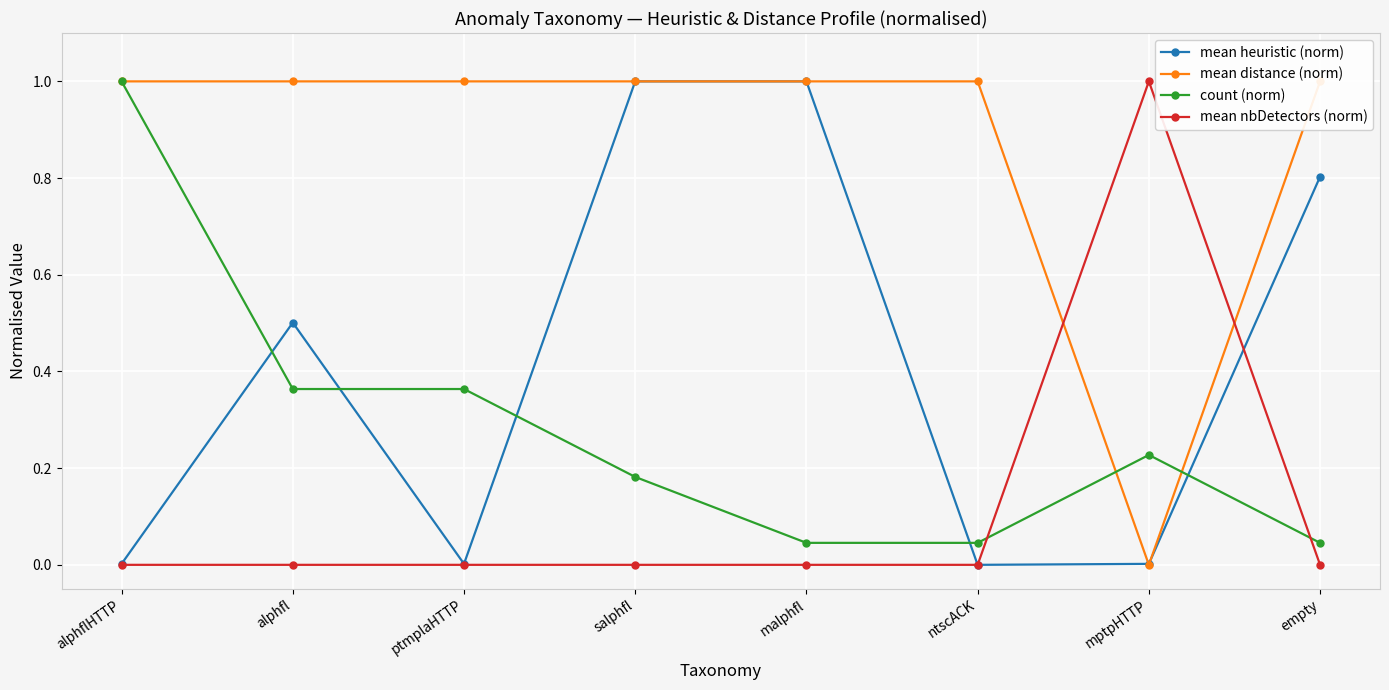

Reading left to right, extract all data points from this chart.

mean heuristic (norm): alphflHTTP=0.0	alphfl=0.5	ptmplaHTTP=0.0	salphfl=1.0	malphfl=1.0	ntscACK=0.0	mptpHTTP=0.0	empty=0.8
mean distance (norm): alphflHTTP=1.0	alphfl=1.0	ptmplaHTTP=1.0	salphfl=1.0	malphfl=1.0	ntscACK=1.0	mptpHTTP=0.0	empty=1.0
count (norm): alphflHTTP=1.0	alphfl=0.4	ptmplaHTTP=0.4	salphfl=0.2	malphfl=0.0	ntscACK=0.0	mptpHTTP=0.2	empty=0.0
mean nbDetectors (norm): alphflHTTP=0.0	alphfl=0.0	ptmplaHTTP=0.0	salphfl=0.0	malphfl=0.0	ntscACK=0.0	mptpHTTP=1.0	empty=0.0